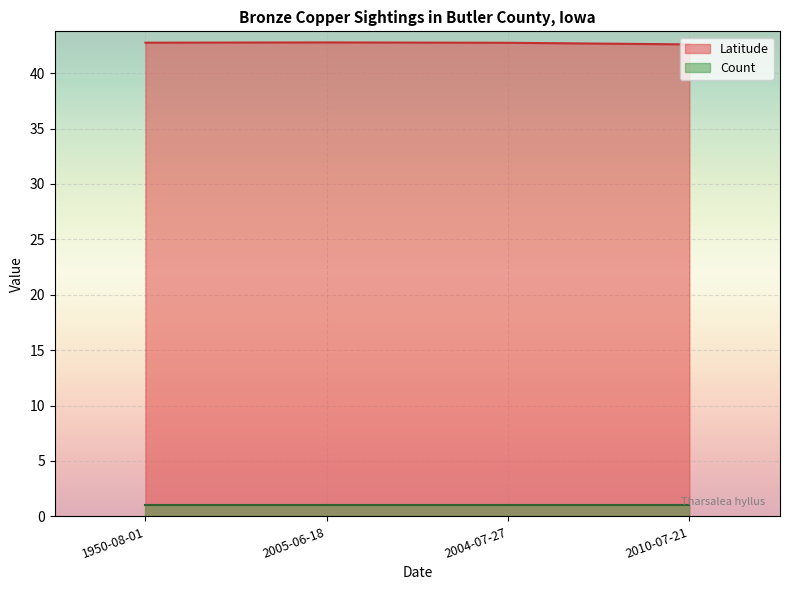

True or false: Count has a value of 0.4 at 1950-08-01.

False